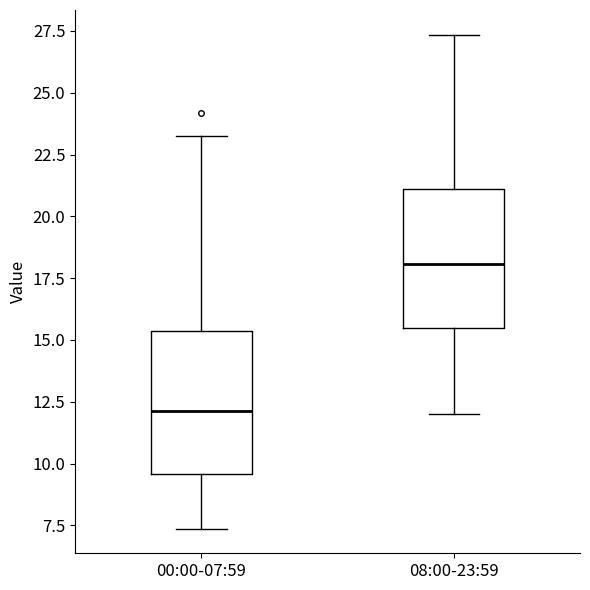

Which box has the highest median line?

08:00-23:59